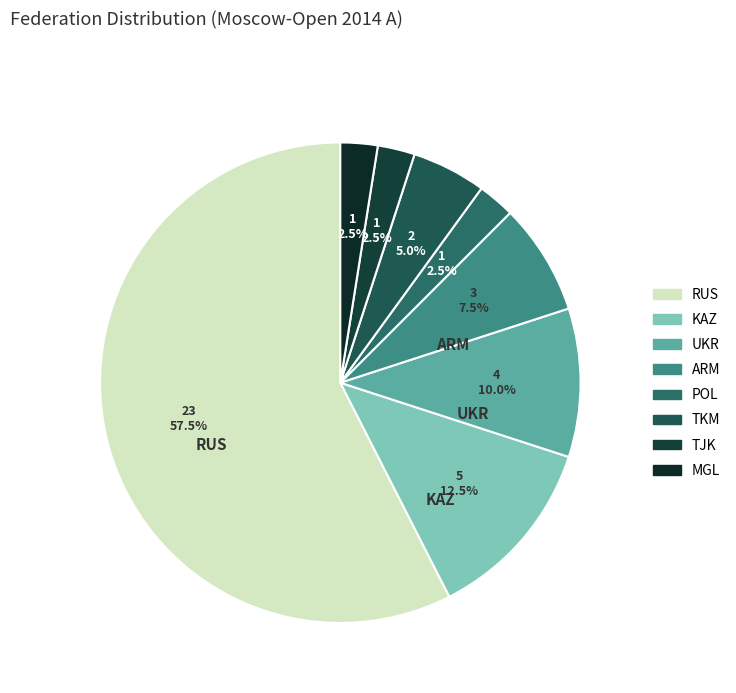

To the nearest percent, what is the combined percentage of TJK and POL?

5%